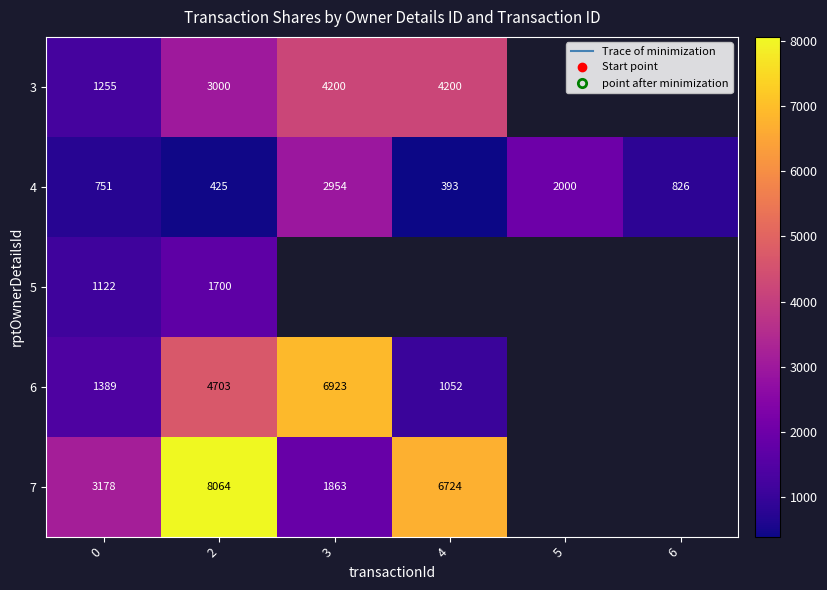

What is the difference between the highest and lowest values at 4?

6331.0